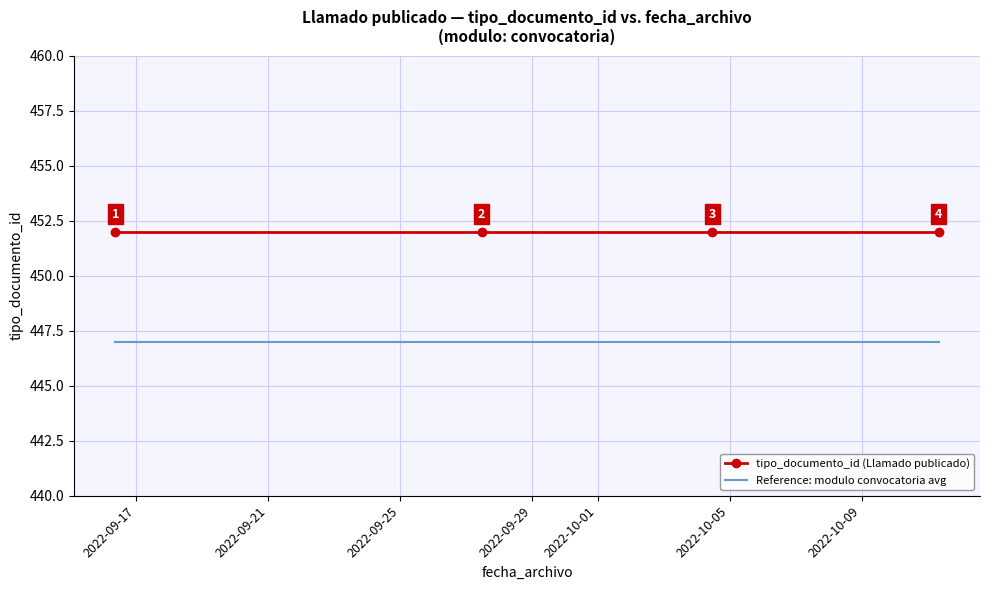

List the series in order of their overall mean, lowest first.

Reference: modulo convocatoria avg, tipo_documento_id (Llamado publicado)